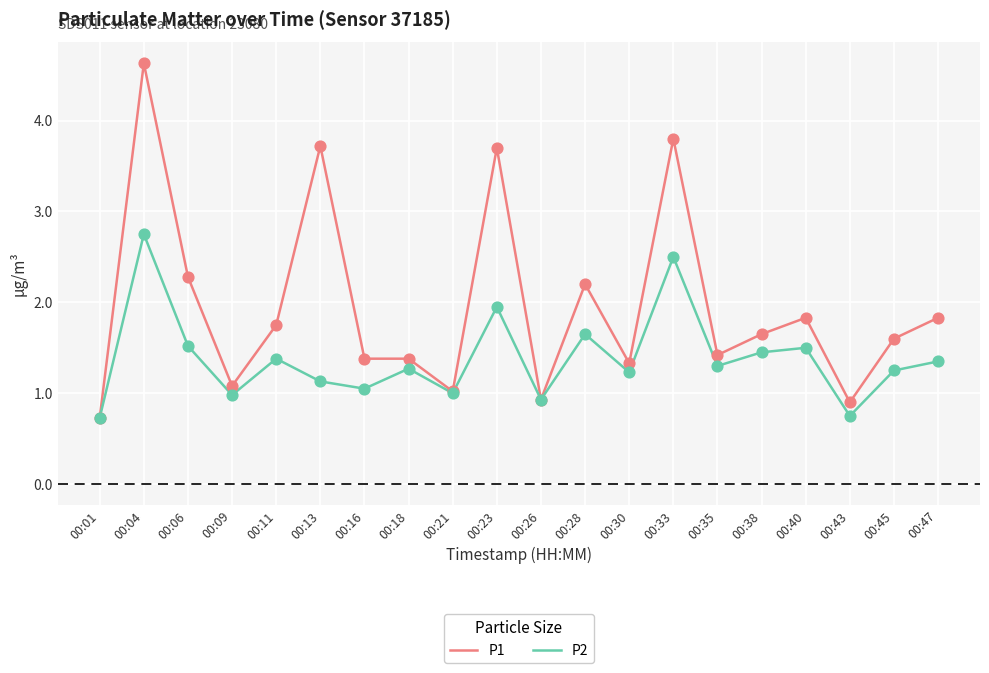

What are all the series names shown in the legend?

P1, P2